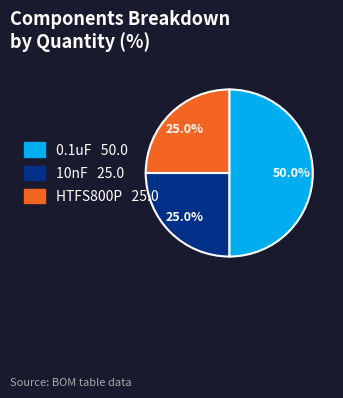

What percentage is NOT represented by 10nF?

75.0%